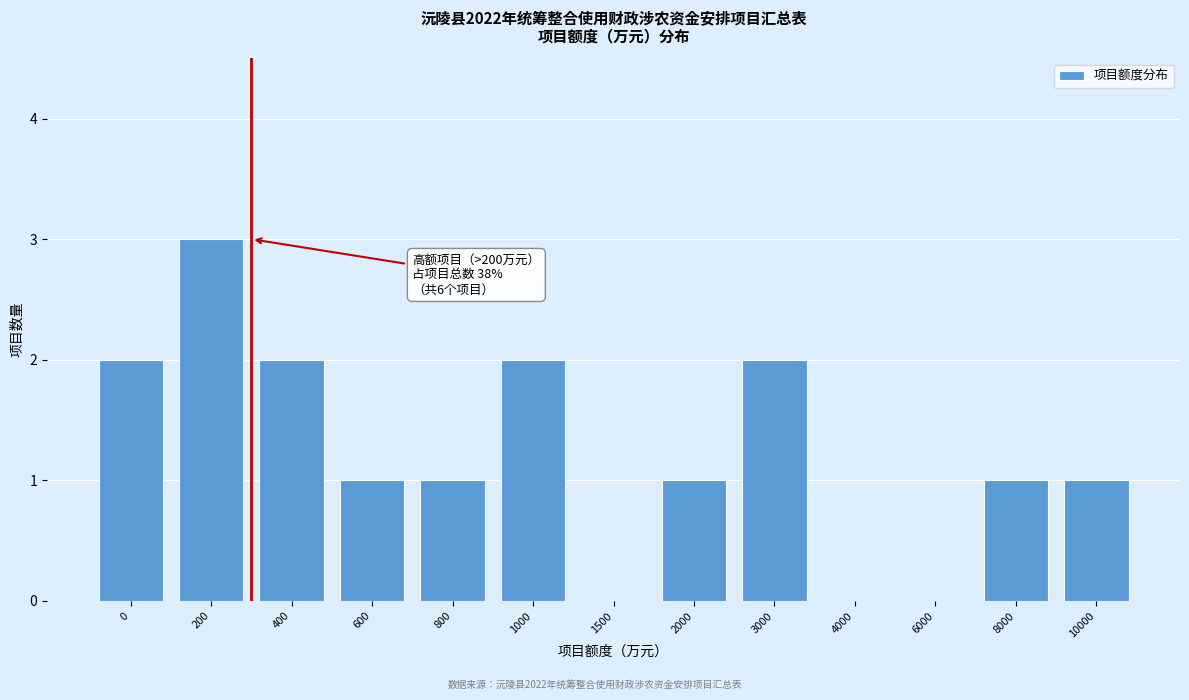

Reading left to right, what are all the values shown in this chart?

0=2	200=3	400=2	600=1	800=1	1000=2	1500=0	2000=1	3000=2	4000=0	6000=0	8000=1	10000=1